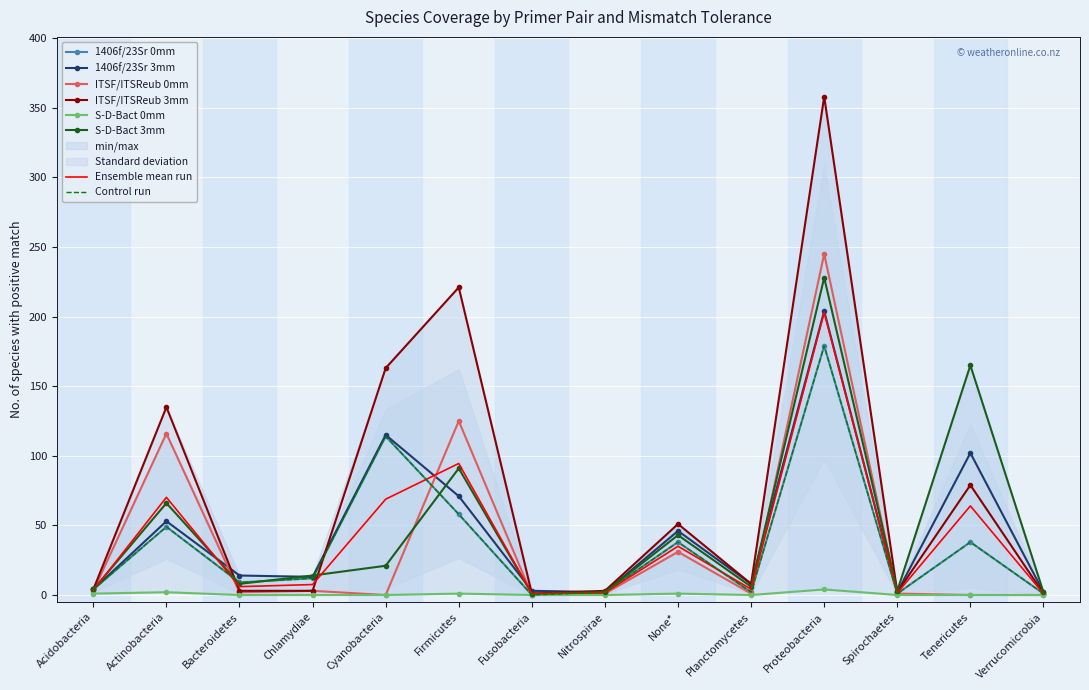

What is the value of the S-D-Bact 3mm point at the 13th from the left?

165